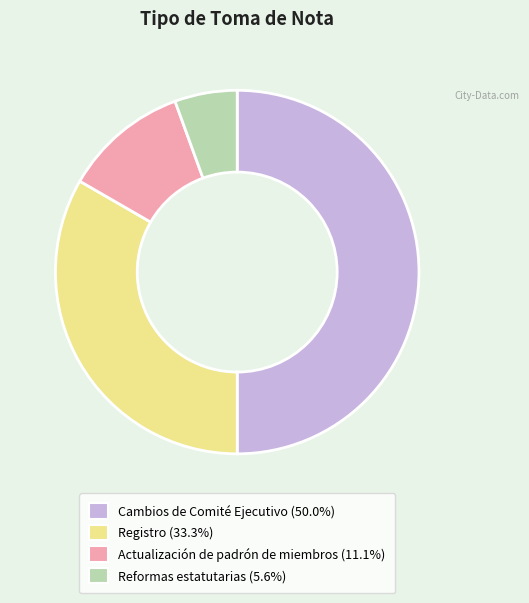

Combined, do Registro and Reformas estatutarias account for over 50%?

No